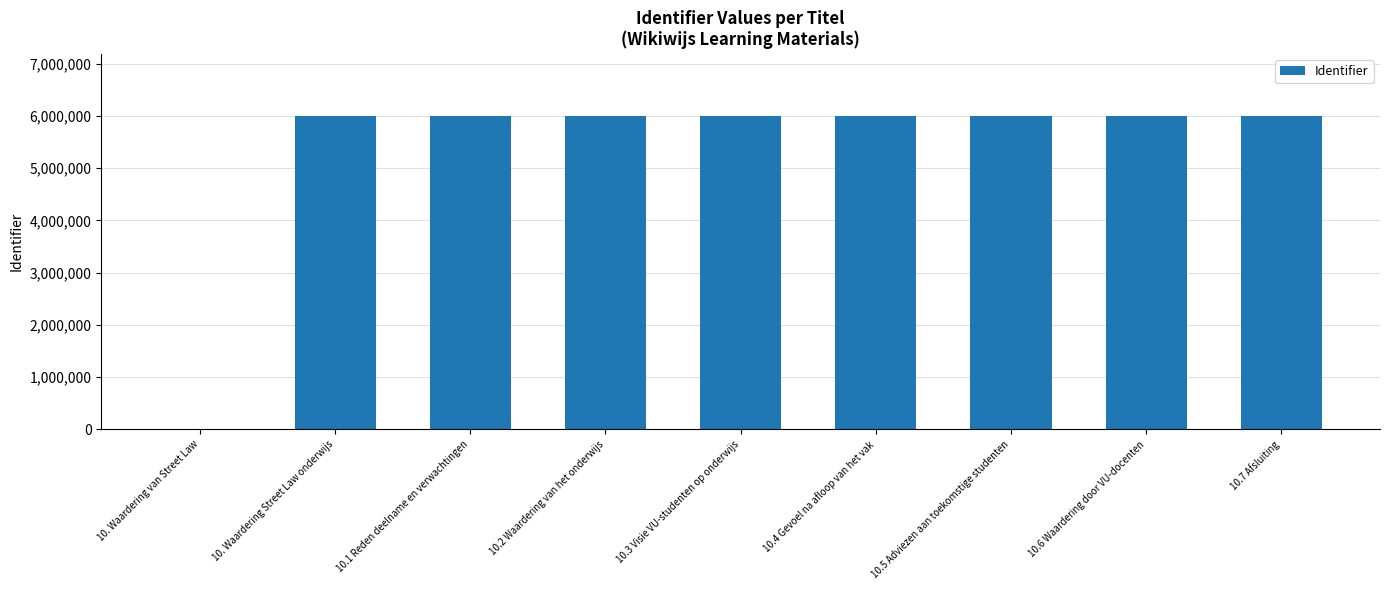

What is the sum of all values?

47929496